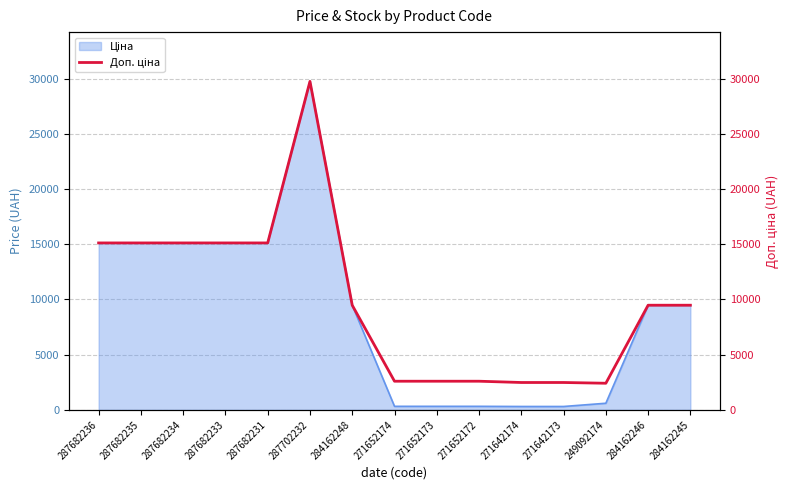

How many lines are shown in the chart?

1